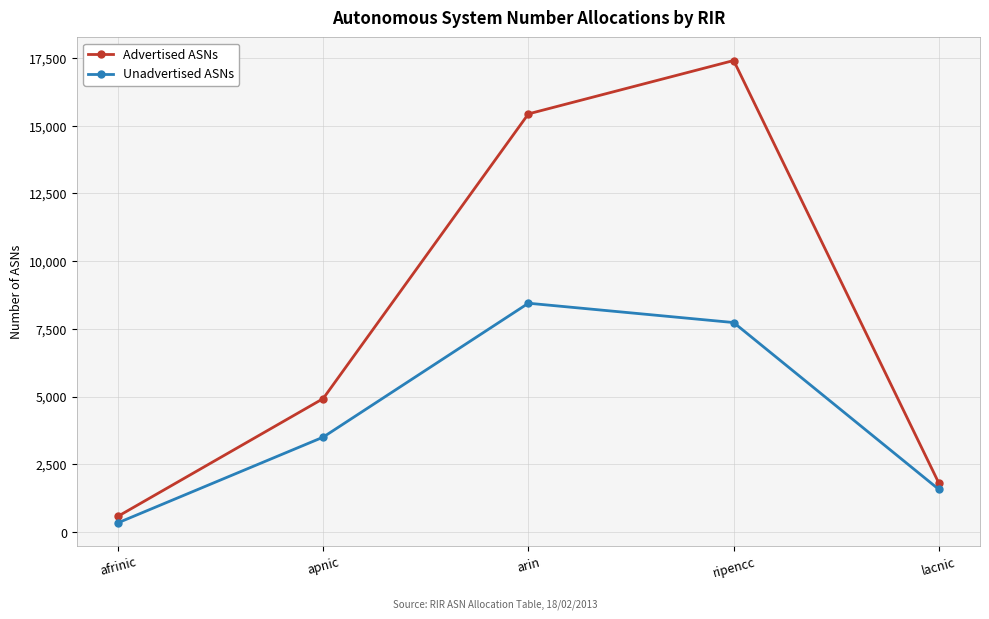

Between afrinic and lacnic, which series saw the biggest shift?

Unadvertised ASNs